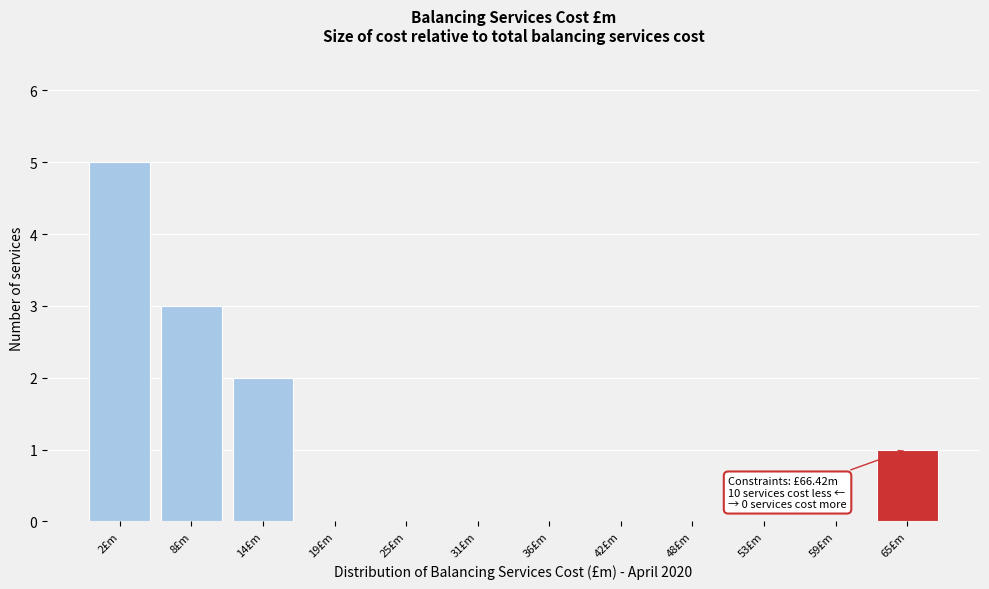

Reading left to right, what are all the values shown in this chart?

2£m=5	8£m=3	14£m=2	19£m=0	25£m=0	31£m=0	36£m=0	42£m=0	48£m=0	53£m=0	59£m=0	65£m=1